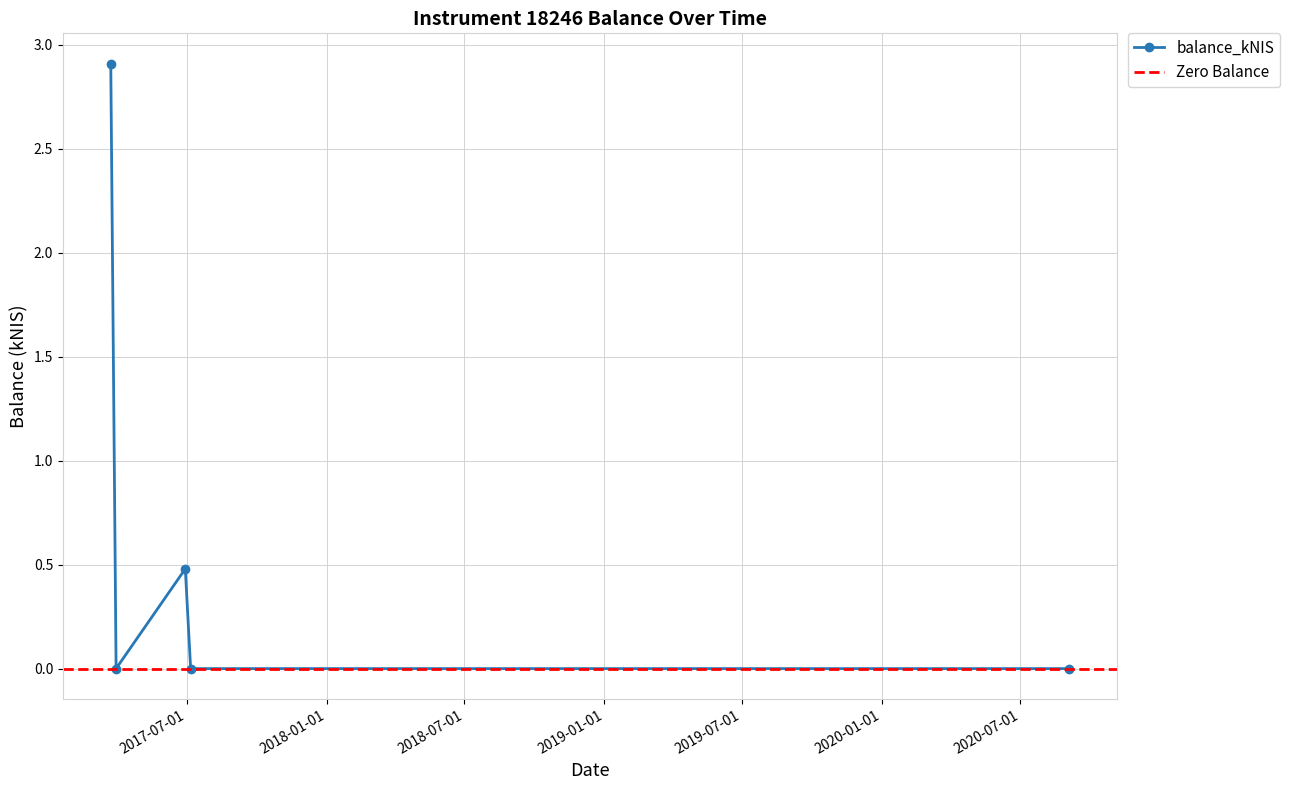

Which category has the highest value across all series?

2017-03-23